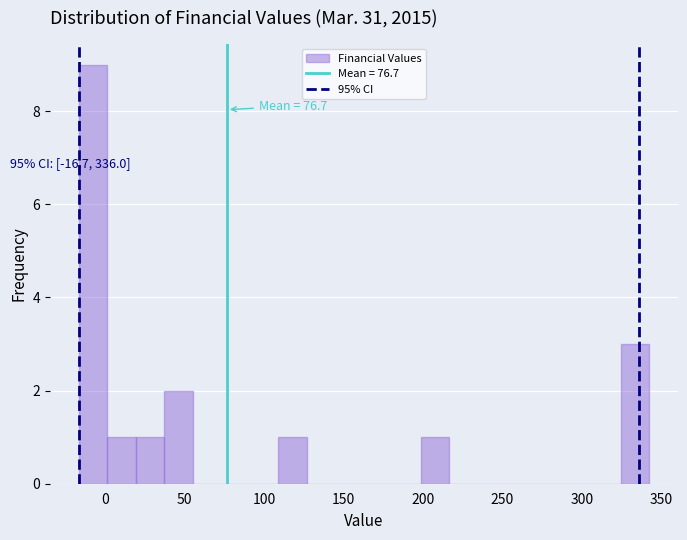

Read against the x-axis, roughly where is the centre of the tallest bar?

-10